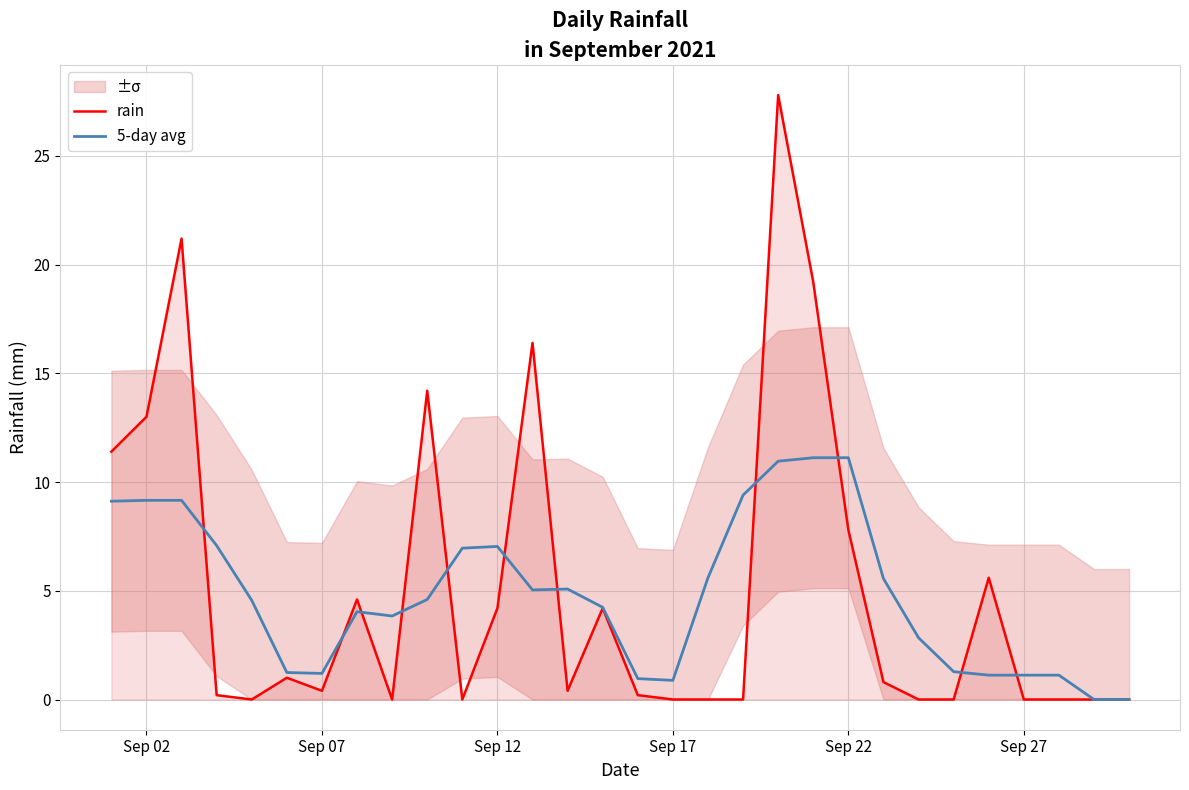

The value of rain at Sep 27 is 0.0. True or false?

True